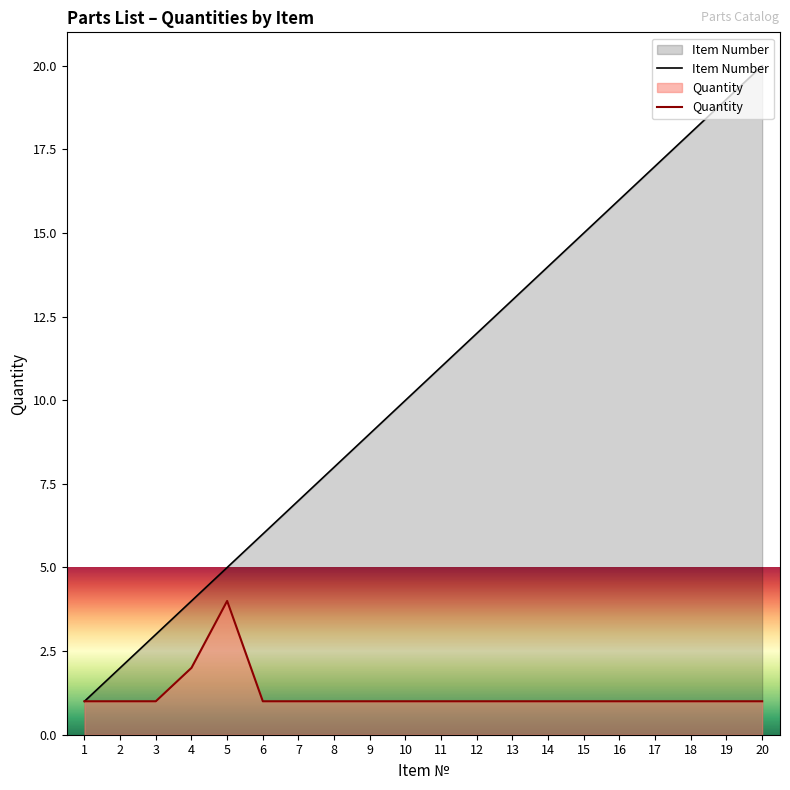

Which series has the largest total across all categories?

Item Number